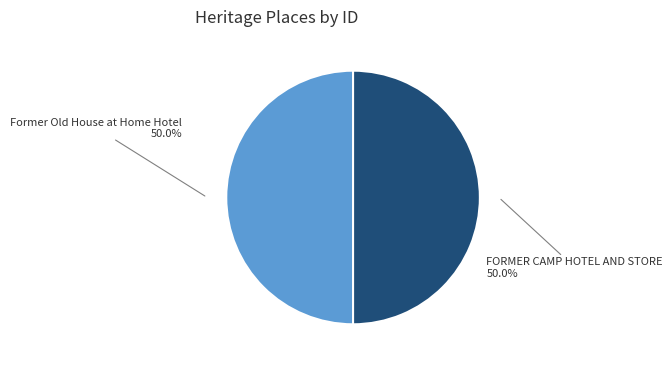

How much of the chart is everything except Former Old House at Home Hotel?

50.0%